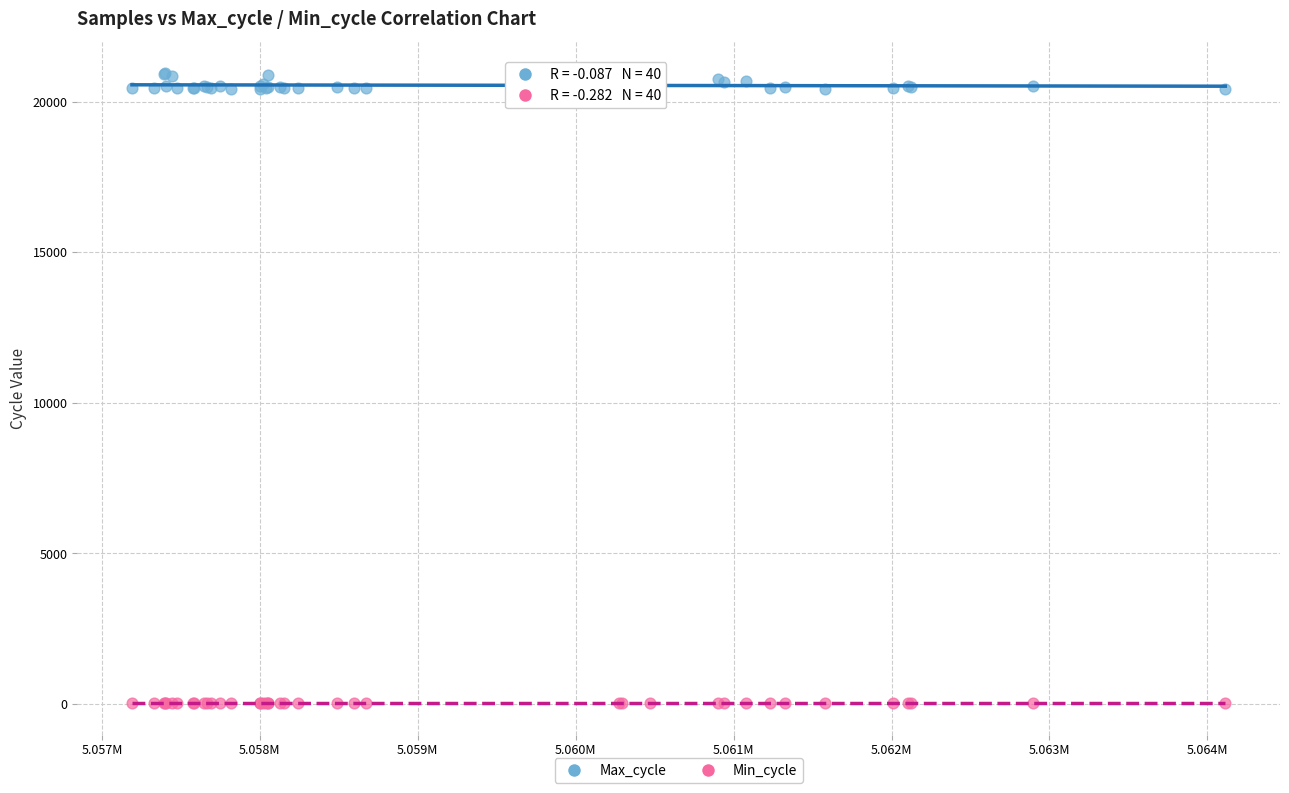

Which series has the widest spread of Y values?

Max_cycle